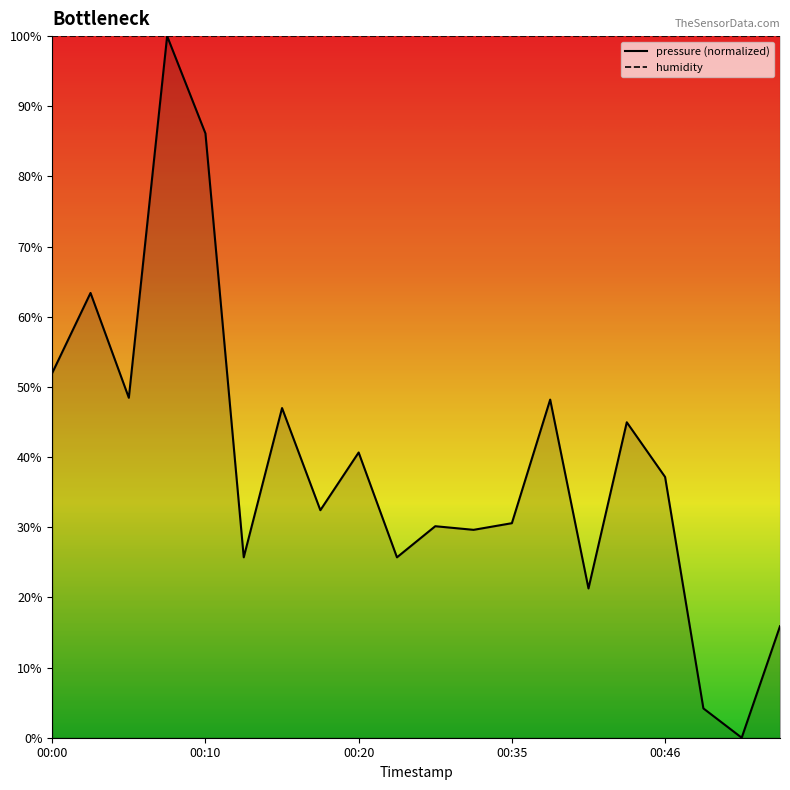

What is the value of the 18th point from the left?

4.2